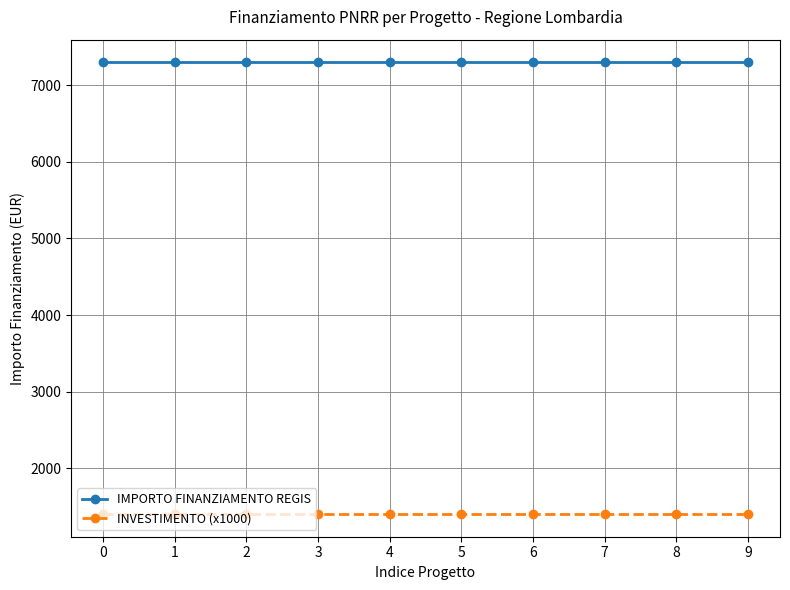

How many lines are shown in the chart?

2